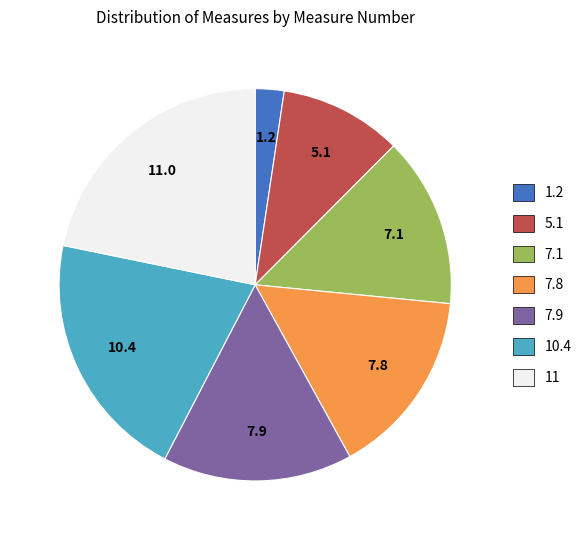

What is the ratio of the value at 11 to the value at 10.4?

1.1